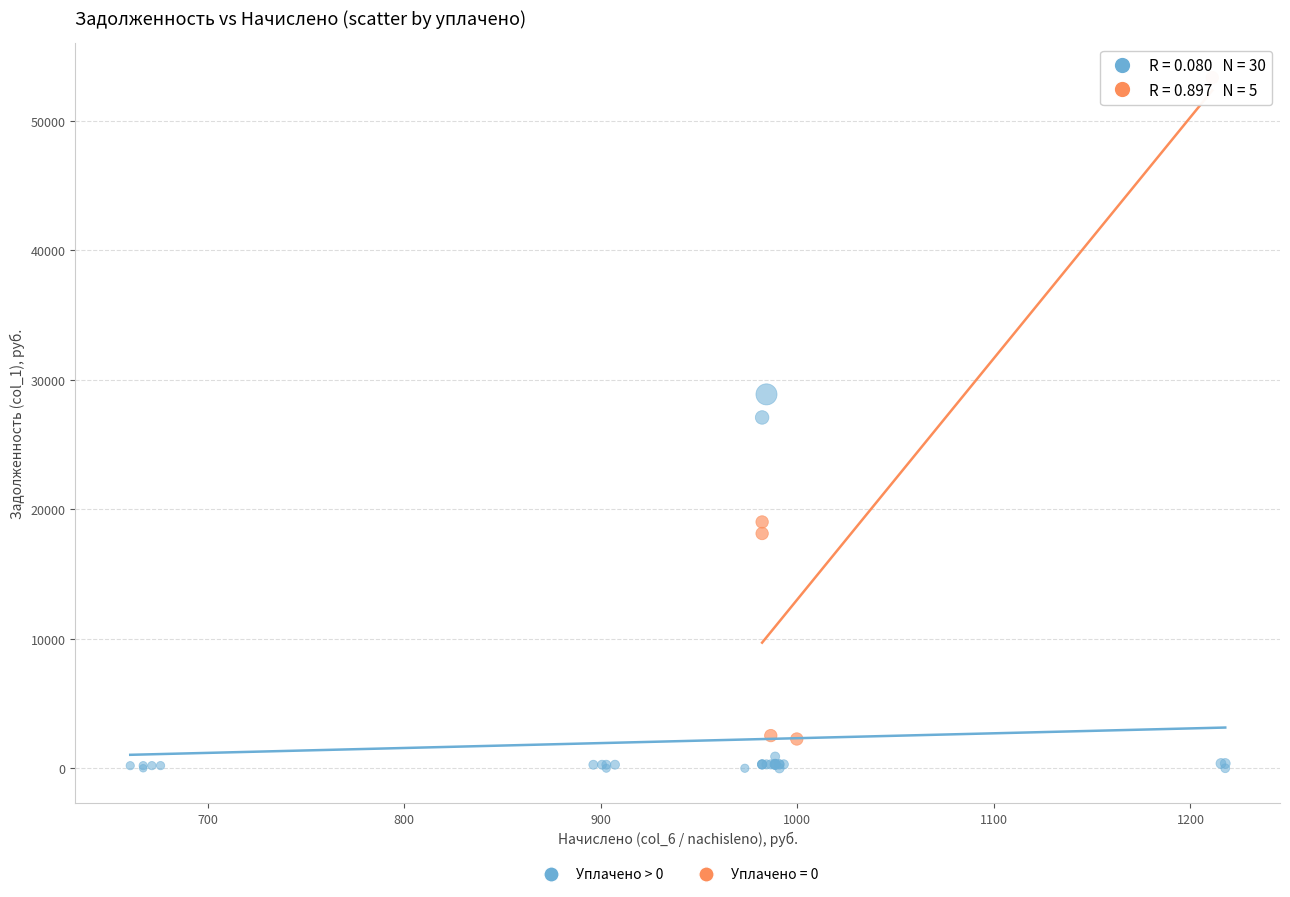

Which series contains the highest Y value?

Уплачено = 0